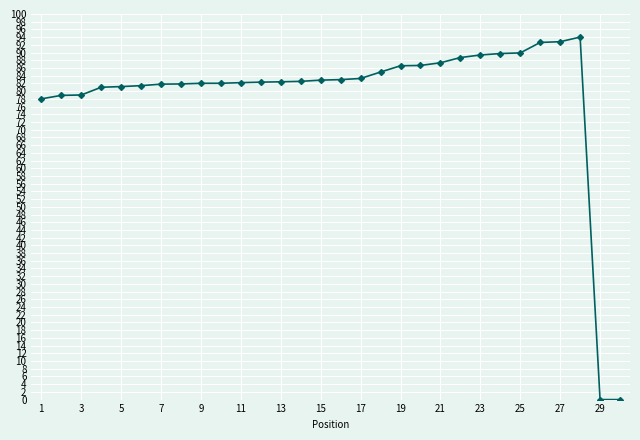

What is the sum of all values?

2368.5